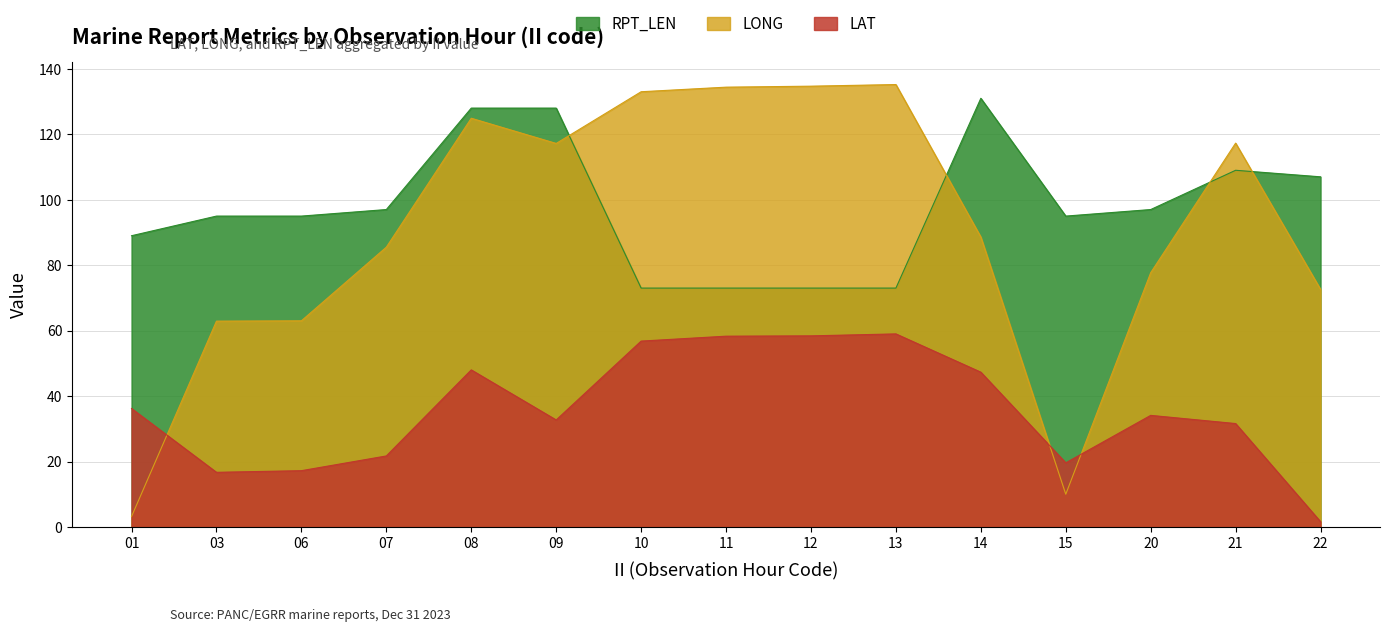

What is the difference between the maximum and second lowest values in the RPT_LEN series?

58.0